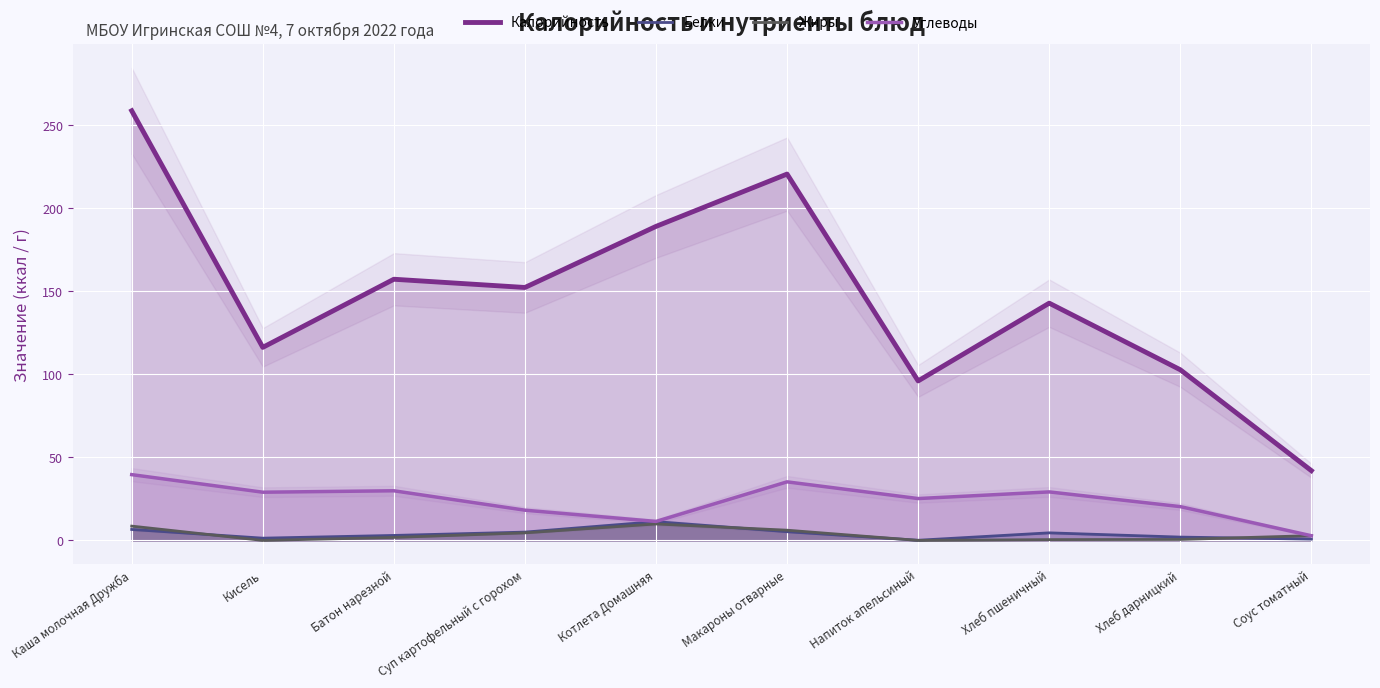

What are all the series names shown in the legend?

Калорийность, Белки, Жиры, Углеводы